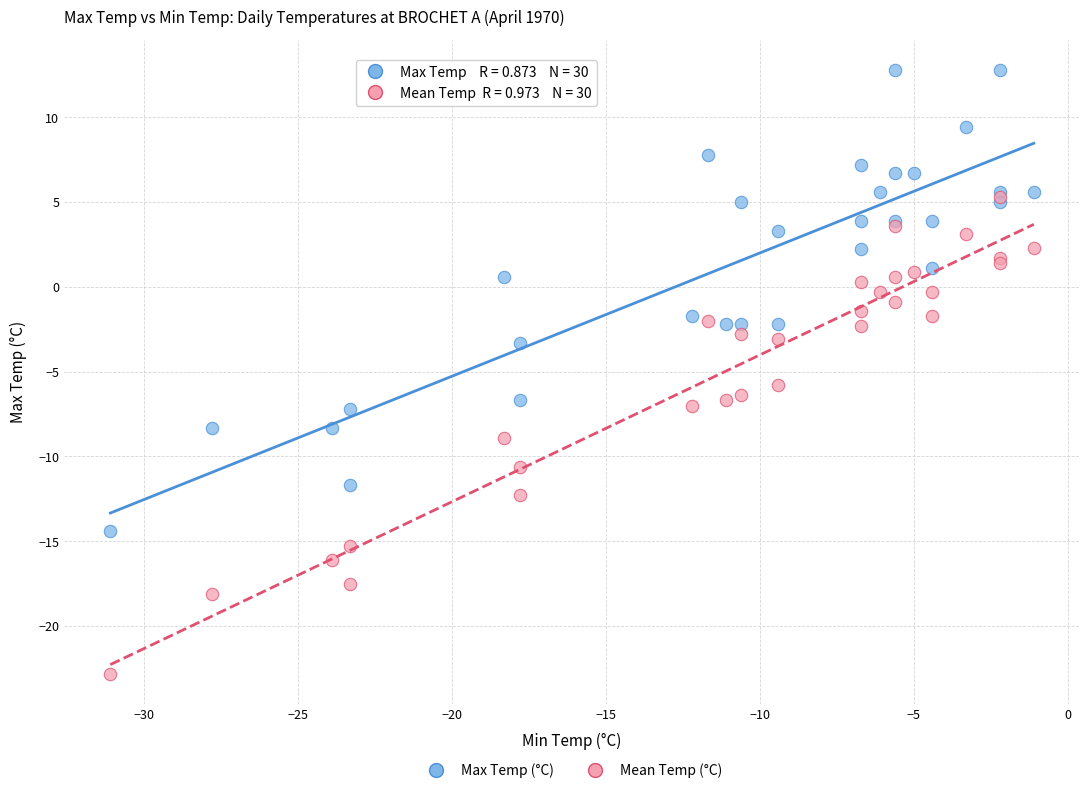

Which series reaches the minimum Y coordinate?

Mean Temp (°C)